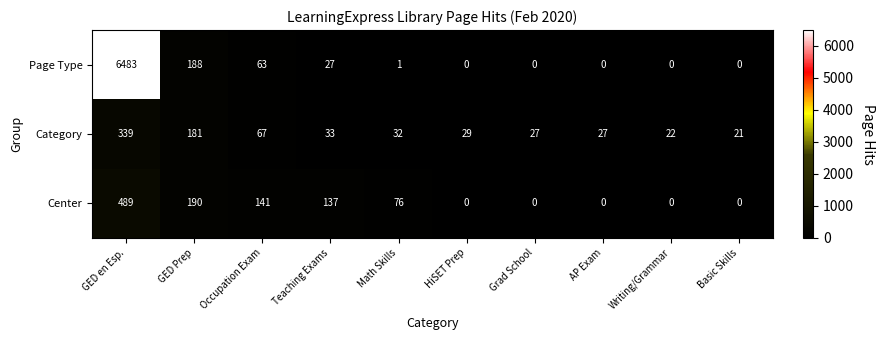

At how many categories does at least one series exceed 5879?

1